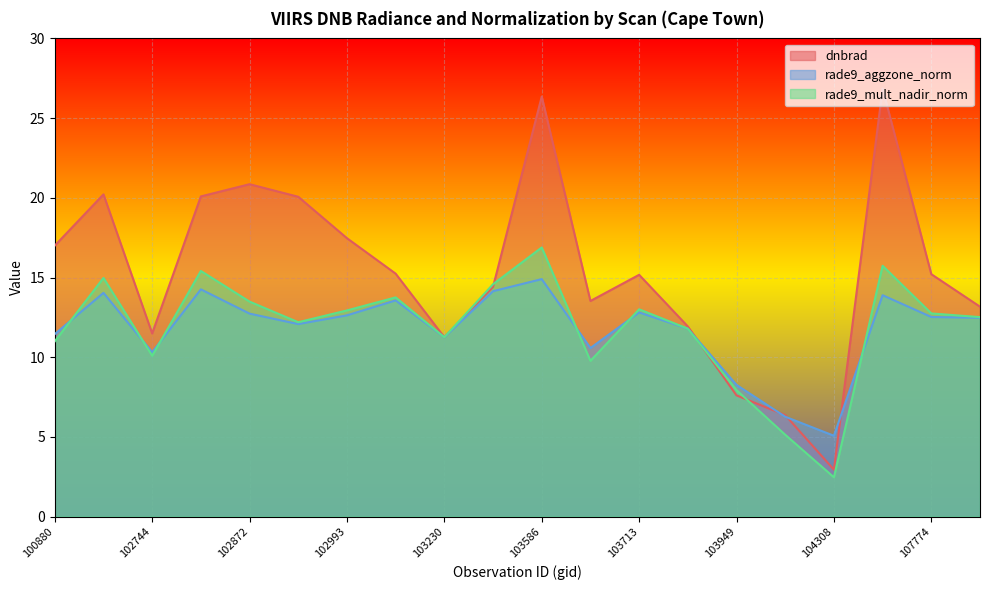

What is the approximate value of dnbrad at 102744?

11.5